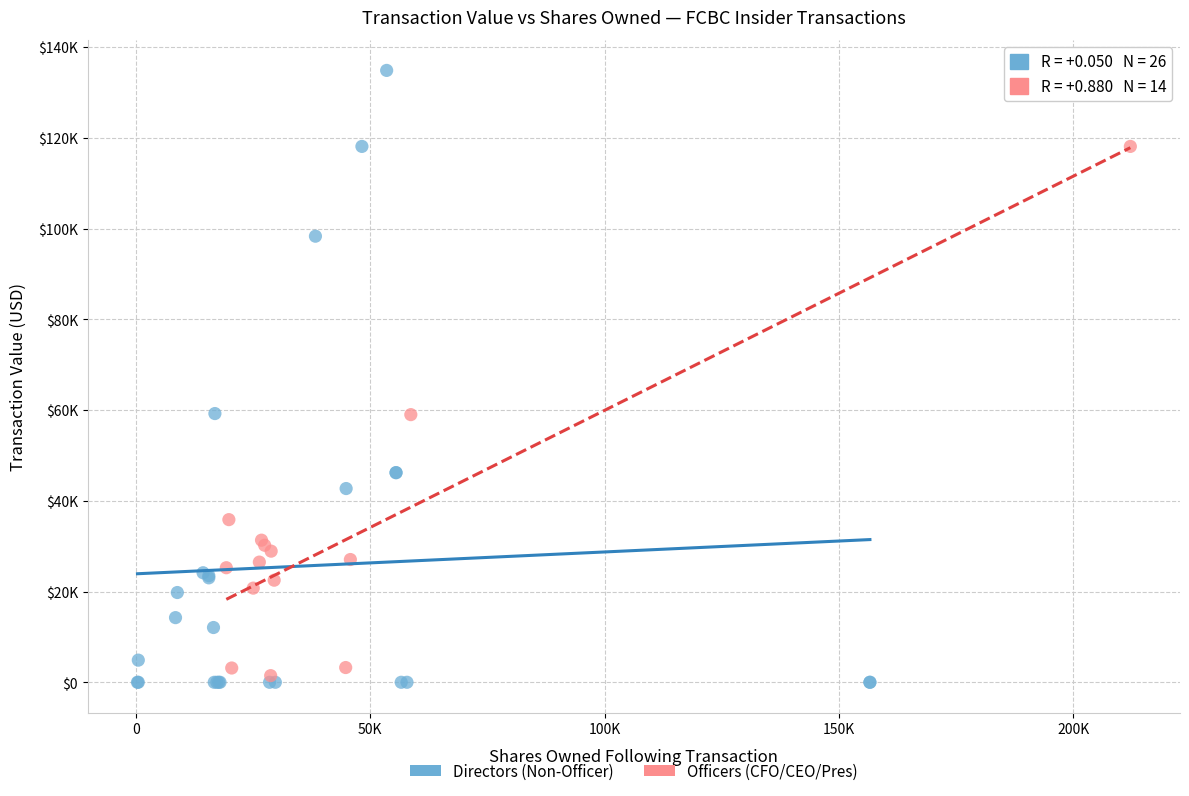

Which series contains the lowest Y value?

Directors (Non-Officer)